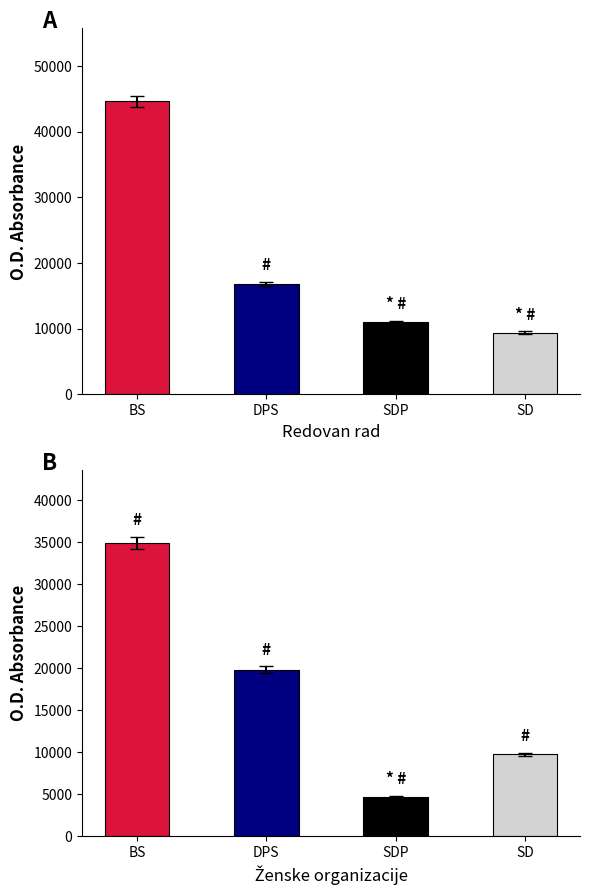

At how many categories does at least one series exceed 38846?

1